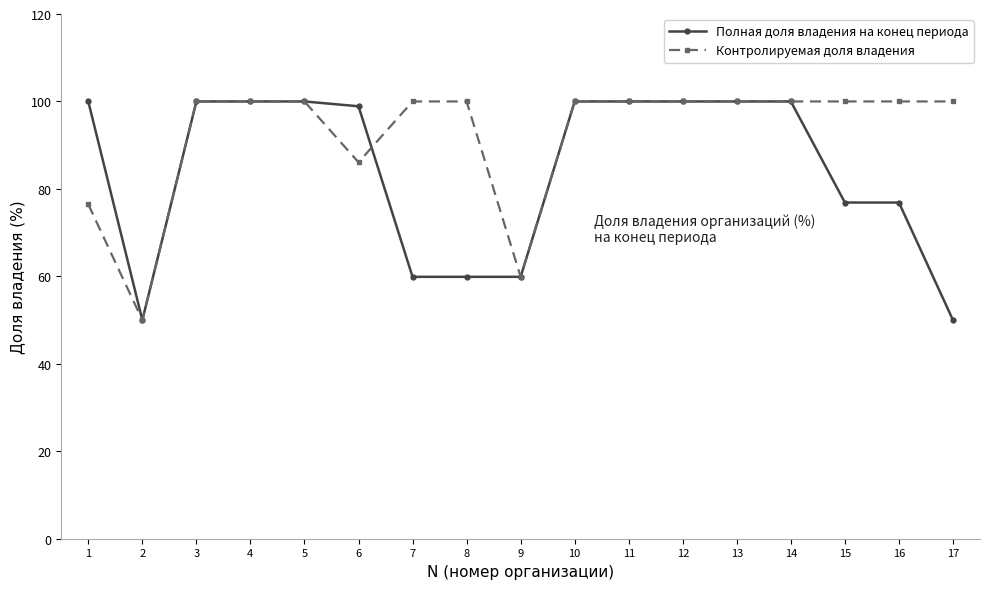

What is the difference between the maximum and minimum values in the Полная доля владения на конец периода series?

50.0